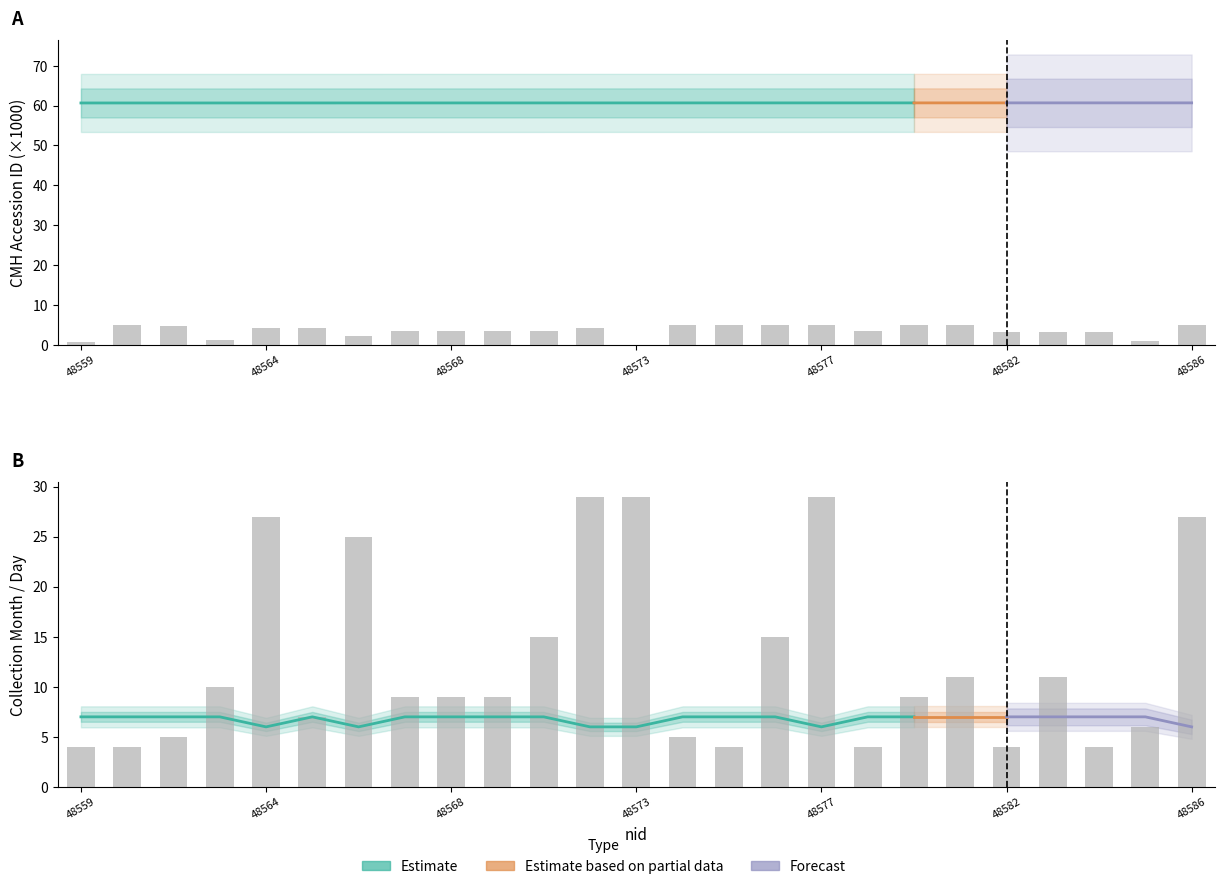

At how many categories does at least one series exceed 28?

3